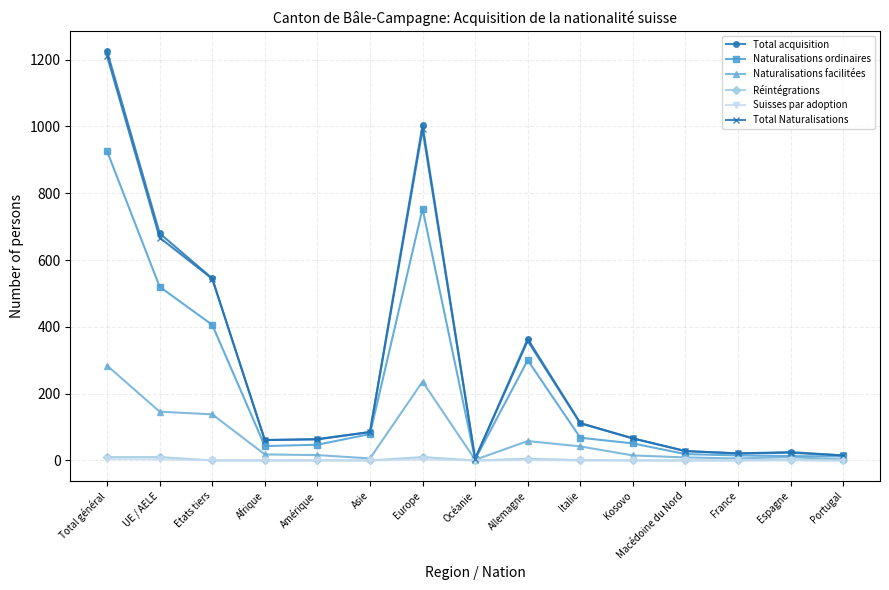

Which category has the highest value across all series?

Total général